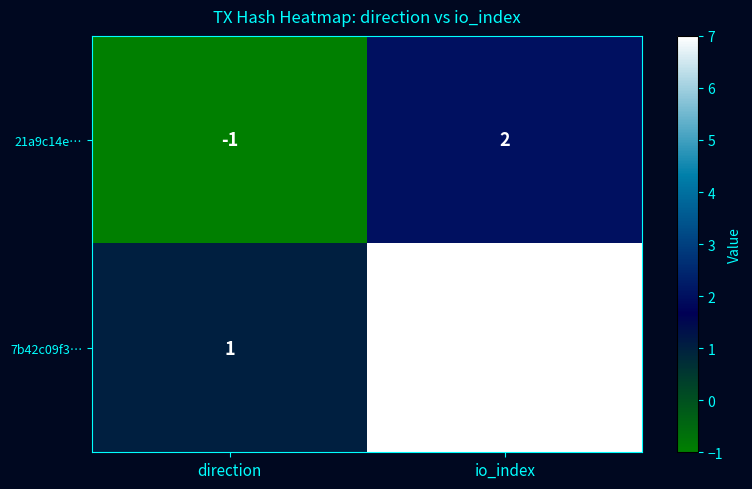

Count the number of data series in this chart.

2